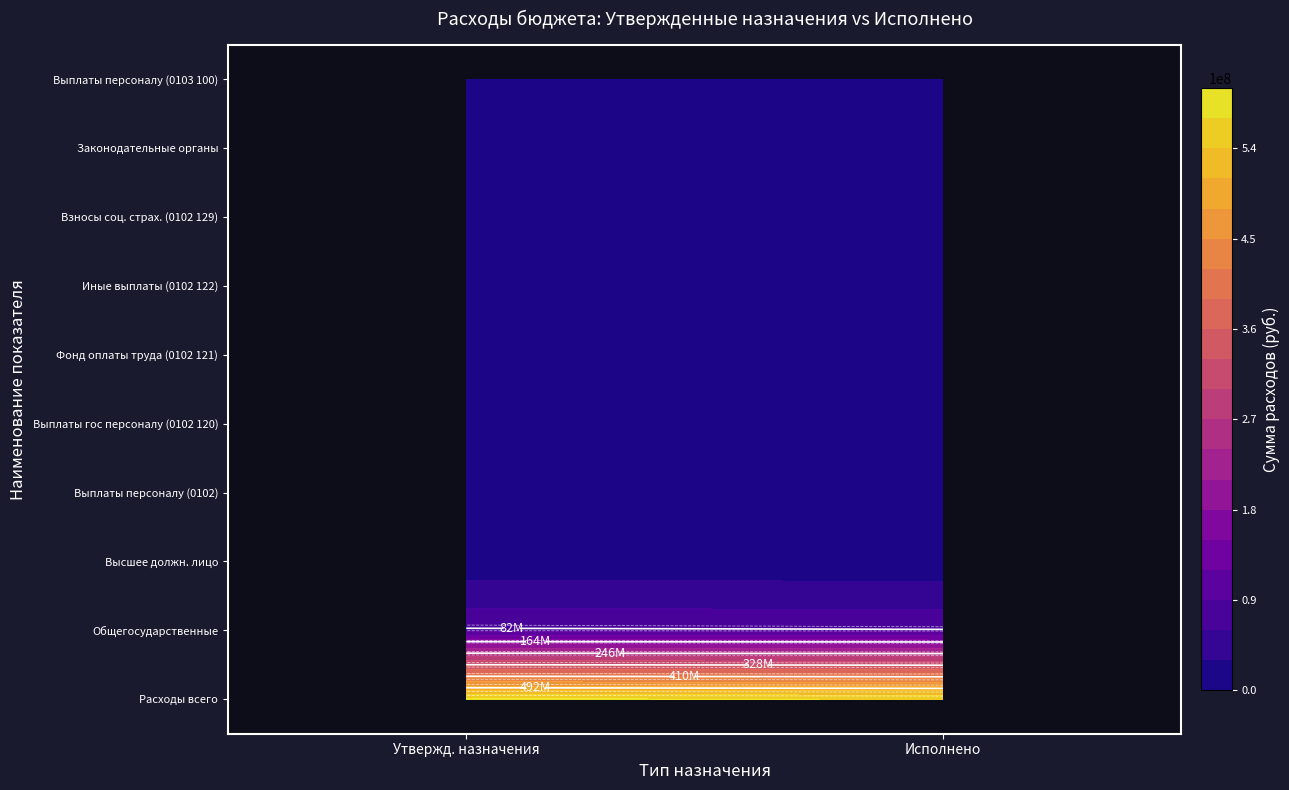

Rank the categories by Фонд оплаты труда (0102 121) value from highest to lowest.

Утвержденные назначения, Исполнено